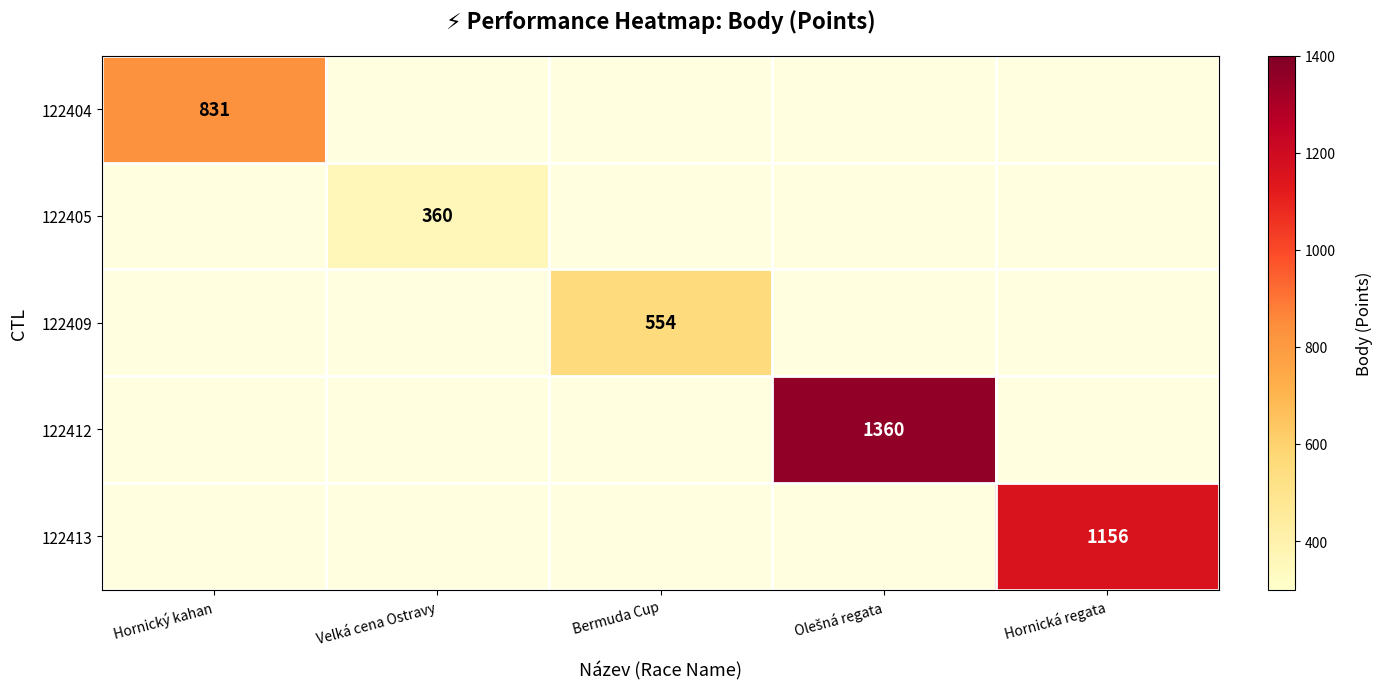

The 122409 series shows 887 at Bermuda Cup. True or false?

False